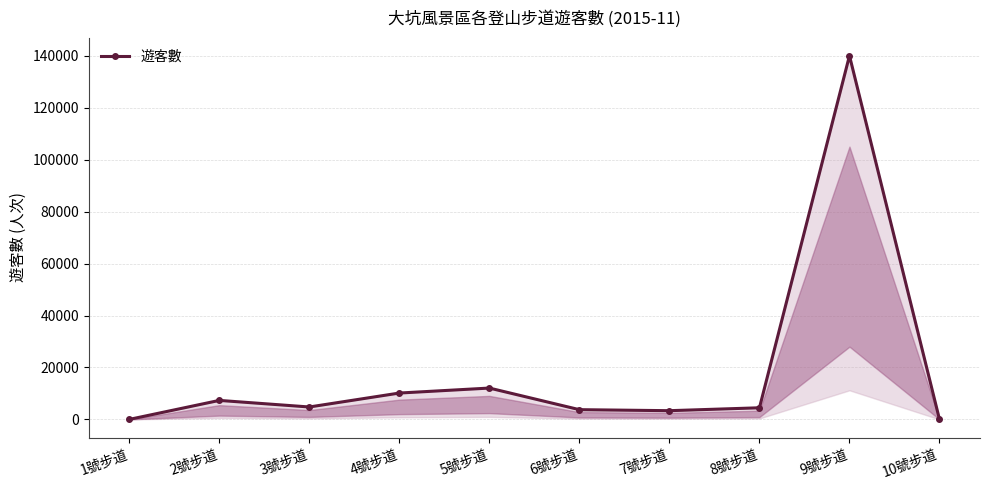

What is the difference between the values at 6號步道 and 4號步道?

6402